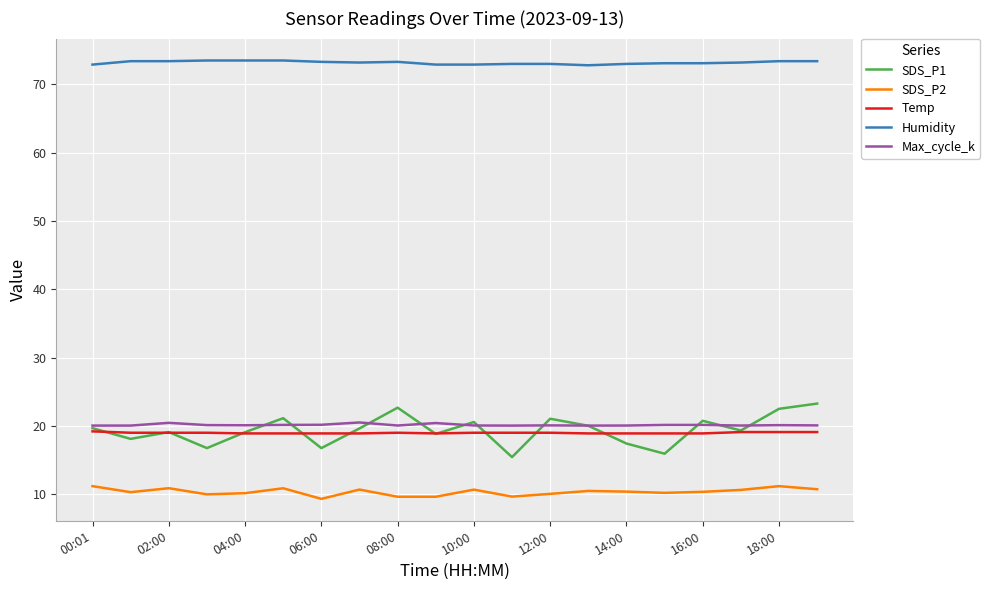

In SDS_P2, how many points are higher than both neighbors (excluding endpoints)?

6